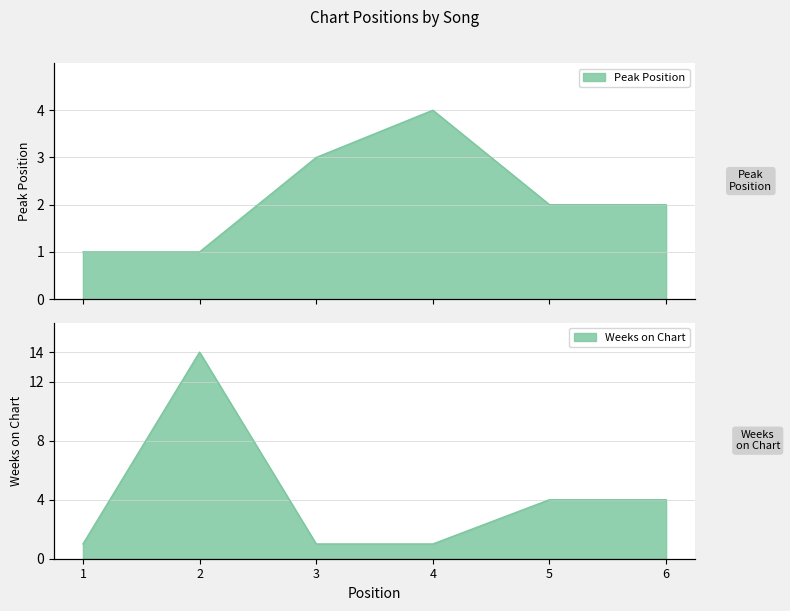

True or false: Peak Position has a value of 3 at 3.

True